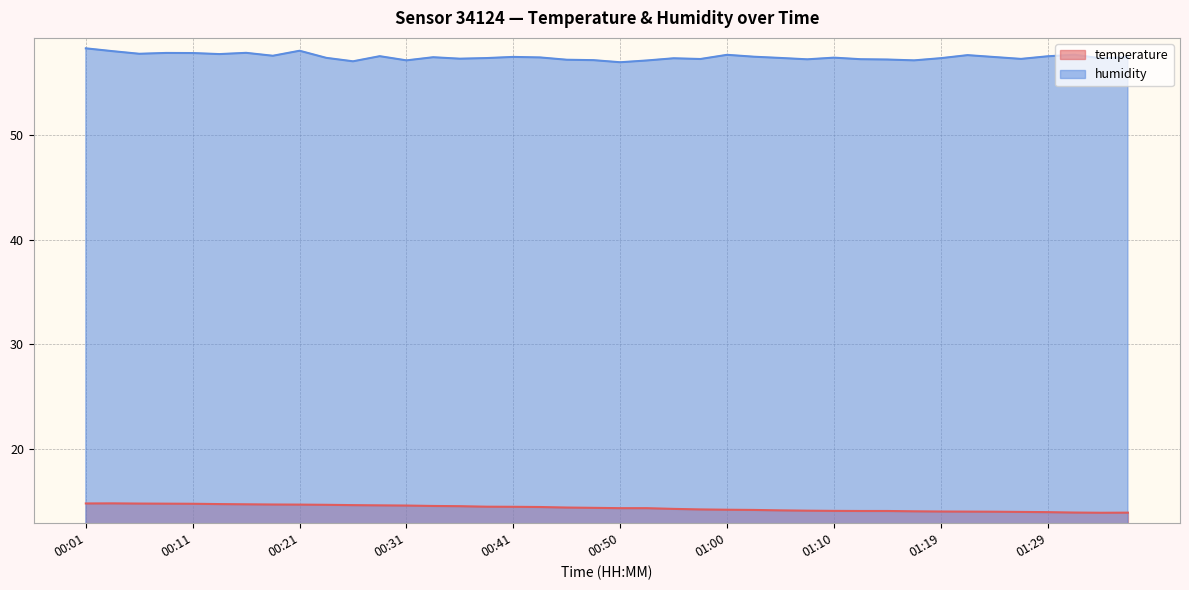

How many data points does each series have?

40